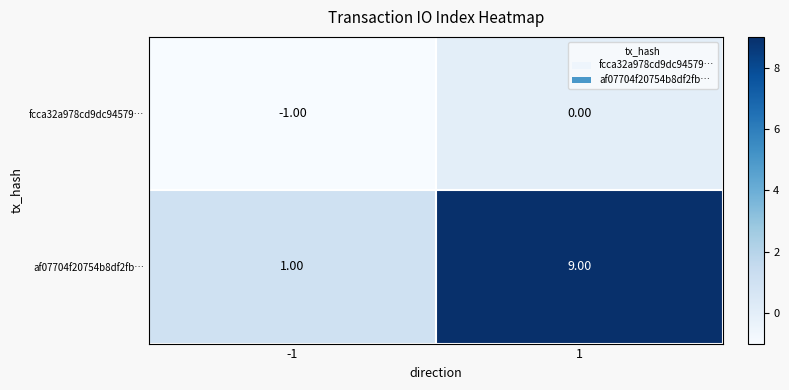

List the series in order of their peak value, highest first.

af07704f20754b8df2fb…, fcca32a978cd9dc94579…